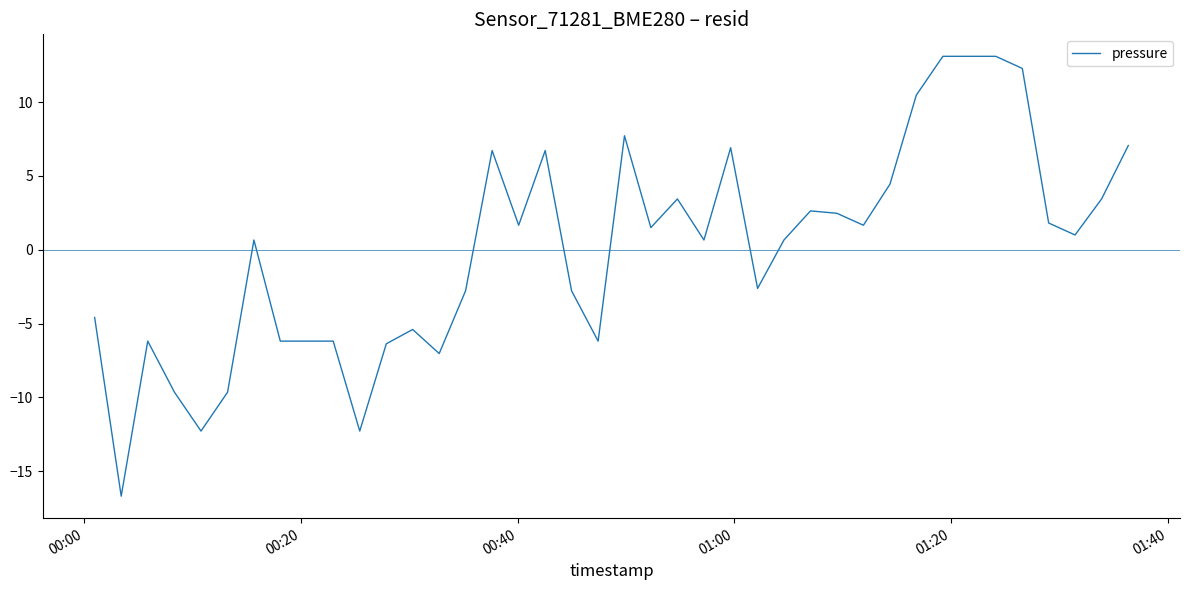

How many lines are shown in the chart?

1